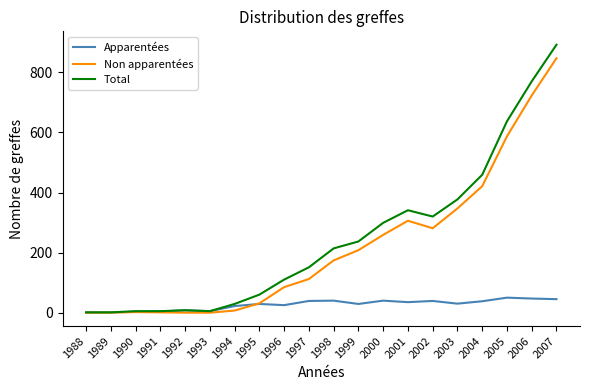

Is the value of Apparentées at 1997 greater than the value of Non apparentées at 1988?

Yes